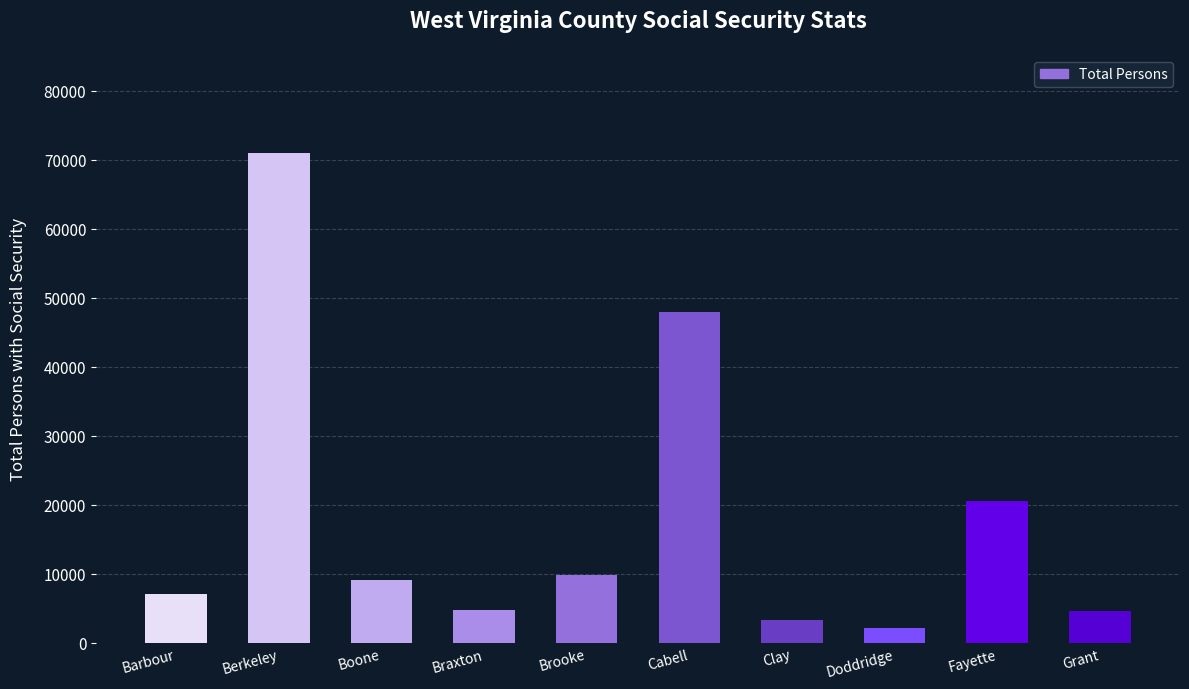

What is the average value?

18043